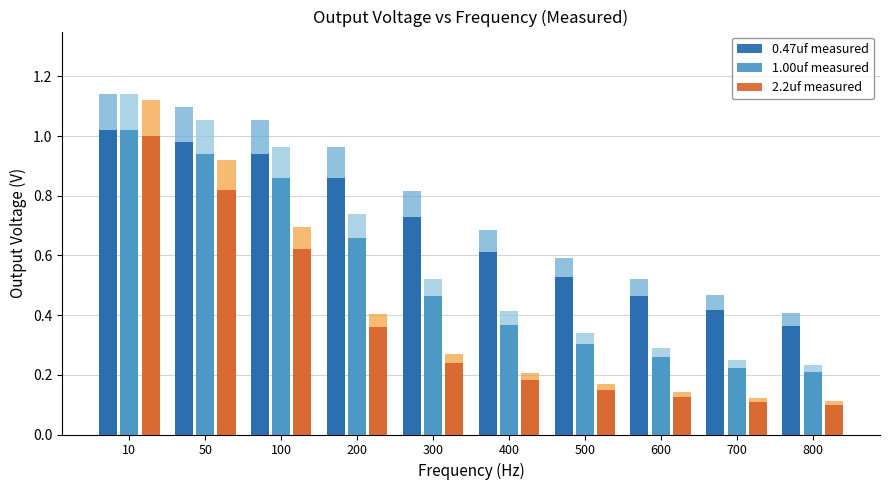

At 600, list the series in order from largest to smallest.

0.47uf measured, 1.00uf measured, 2.2uf measured